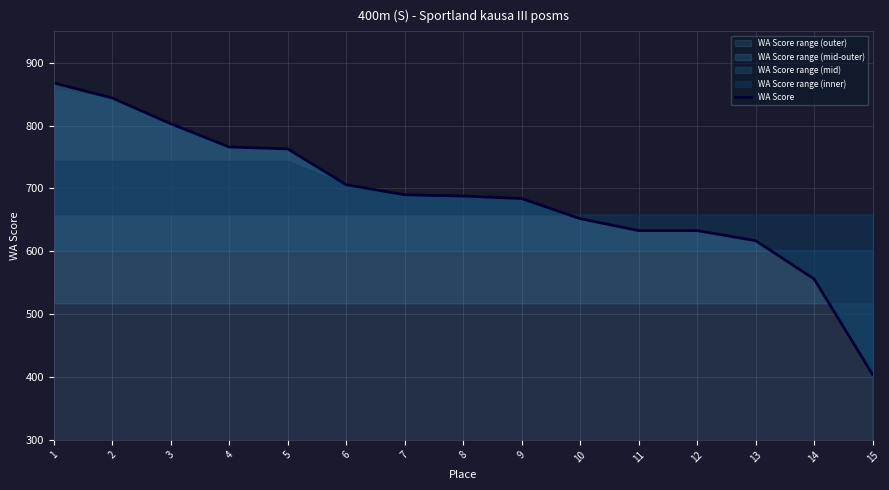

Which has a higher value, 7 or 9?

7